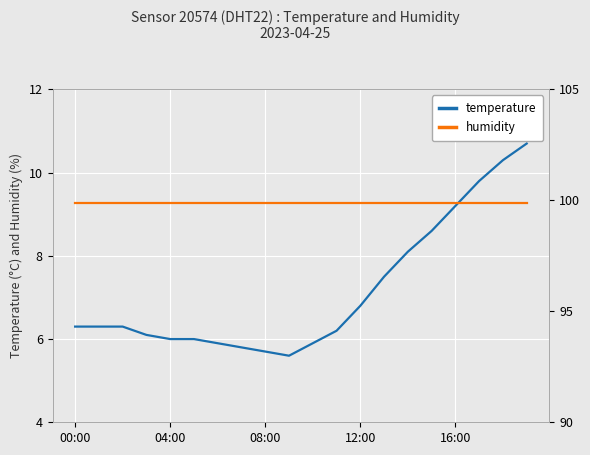

What is the greatest value displayed?

99.9